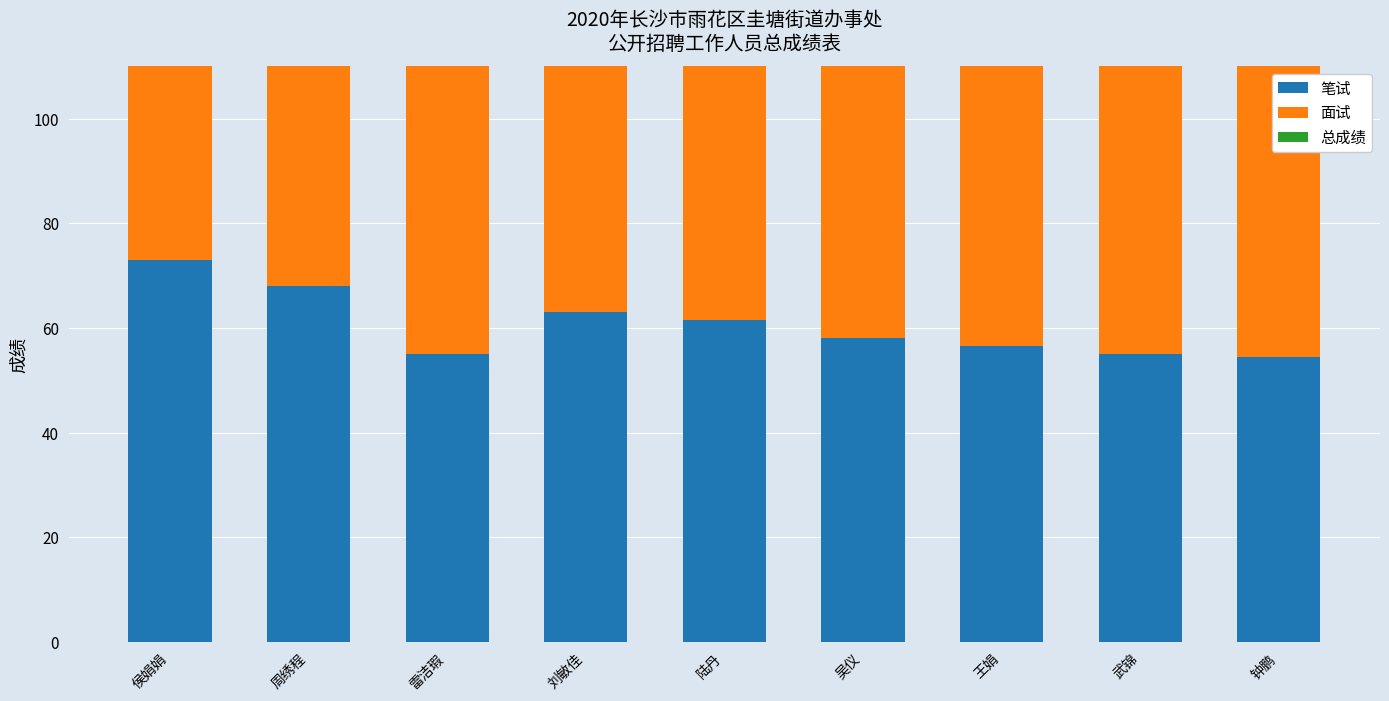

The 面试 series shows 83.2 at 侯娟娟. True or false?

True